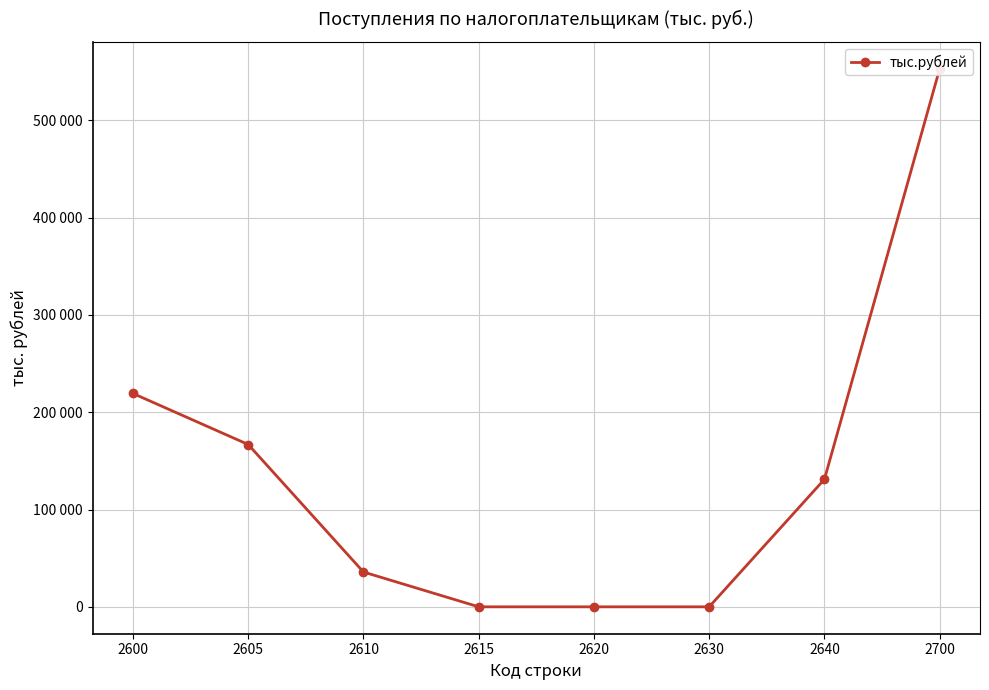

What is the difference between the second highest and minimum values?

219337